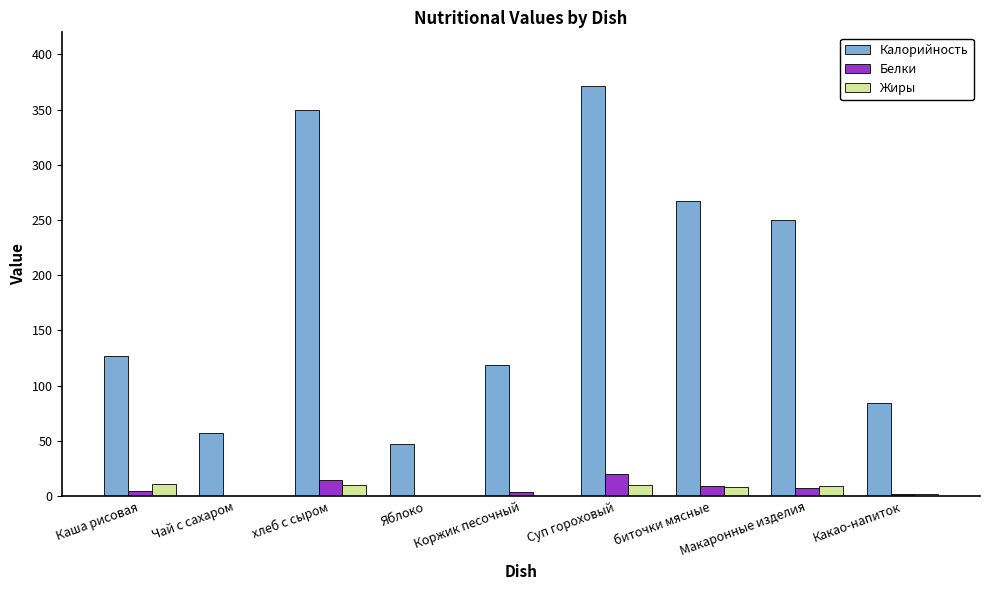

What is the average value of the Белки series?

6.9